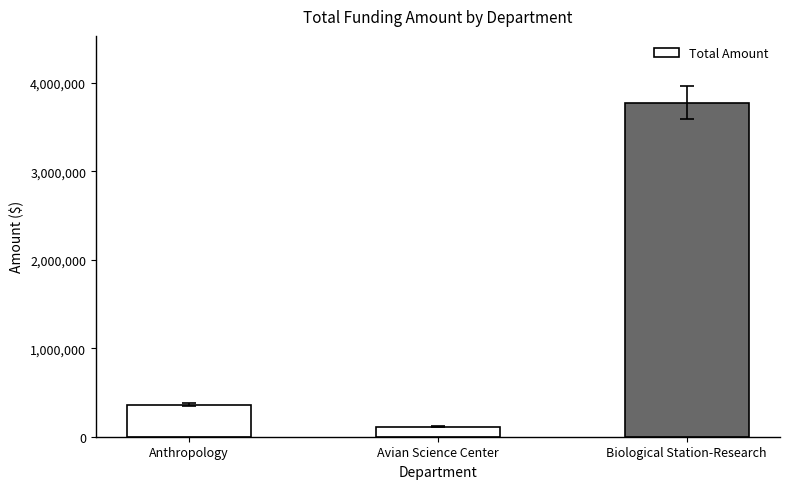

Is it true that the value at Avian Science Center is 115419?

True